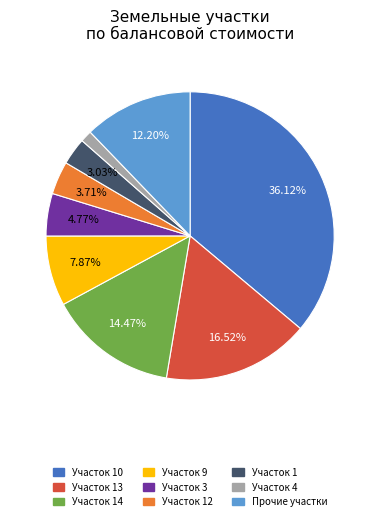

Is the sum of Участок 14 and Участок 4 greater than half?

No